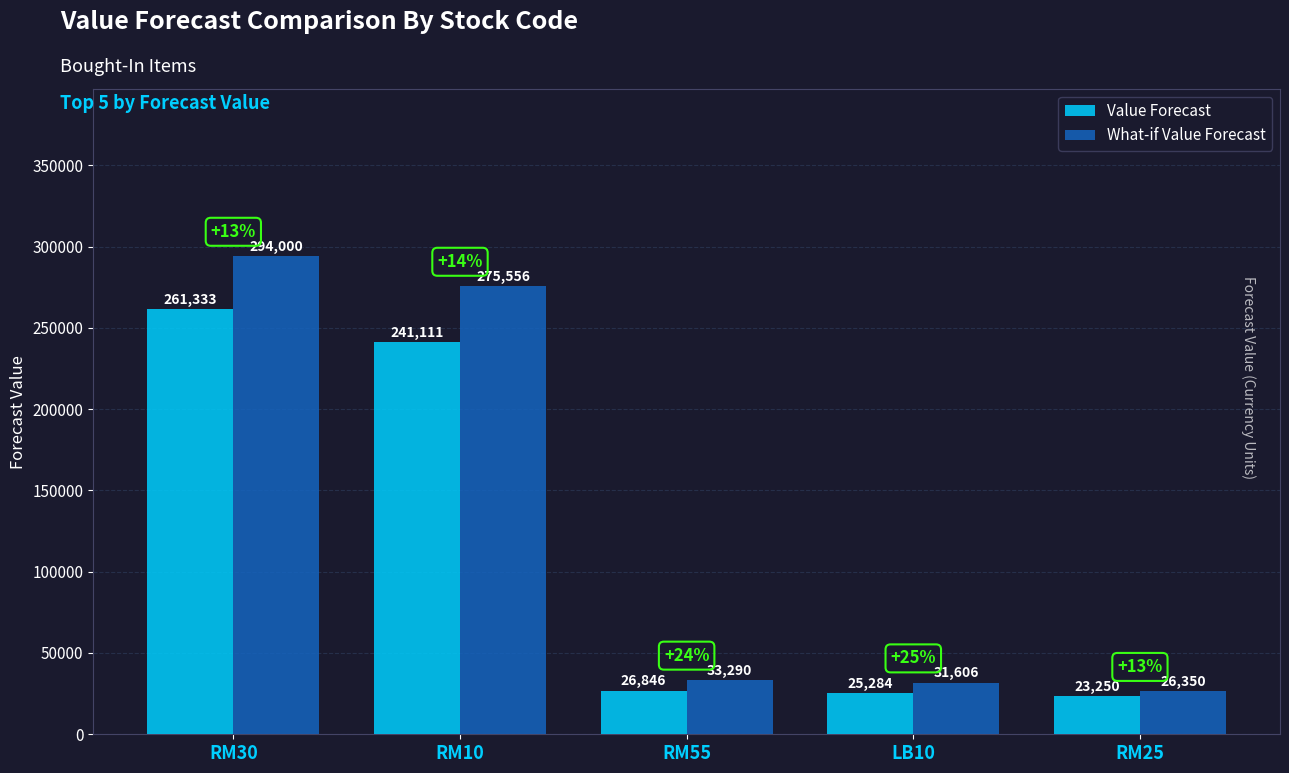

Rank the series by their average value, from lowest to highest.

Value Forecast, What-if Value Forecast